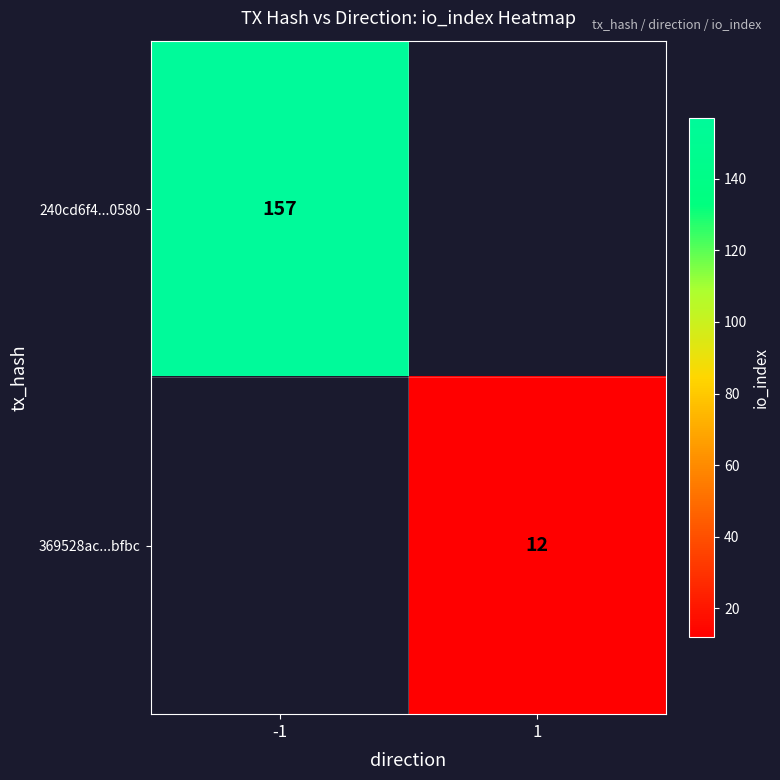

True or false: 240cd6f4...0580 has a value of 157 at -1.

True